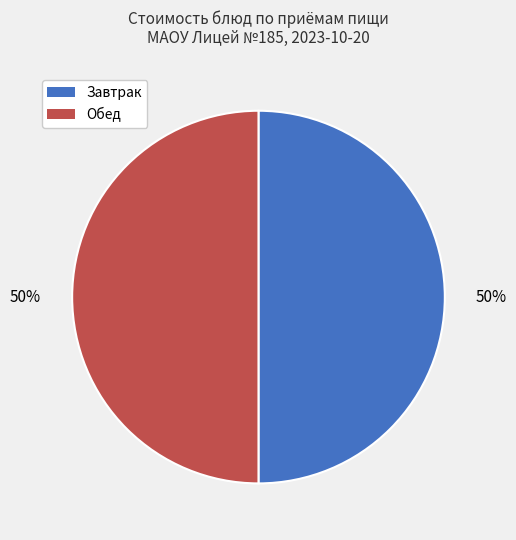

To the nearest percent, what is the average slice percentage?

50%